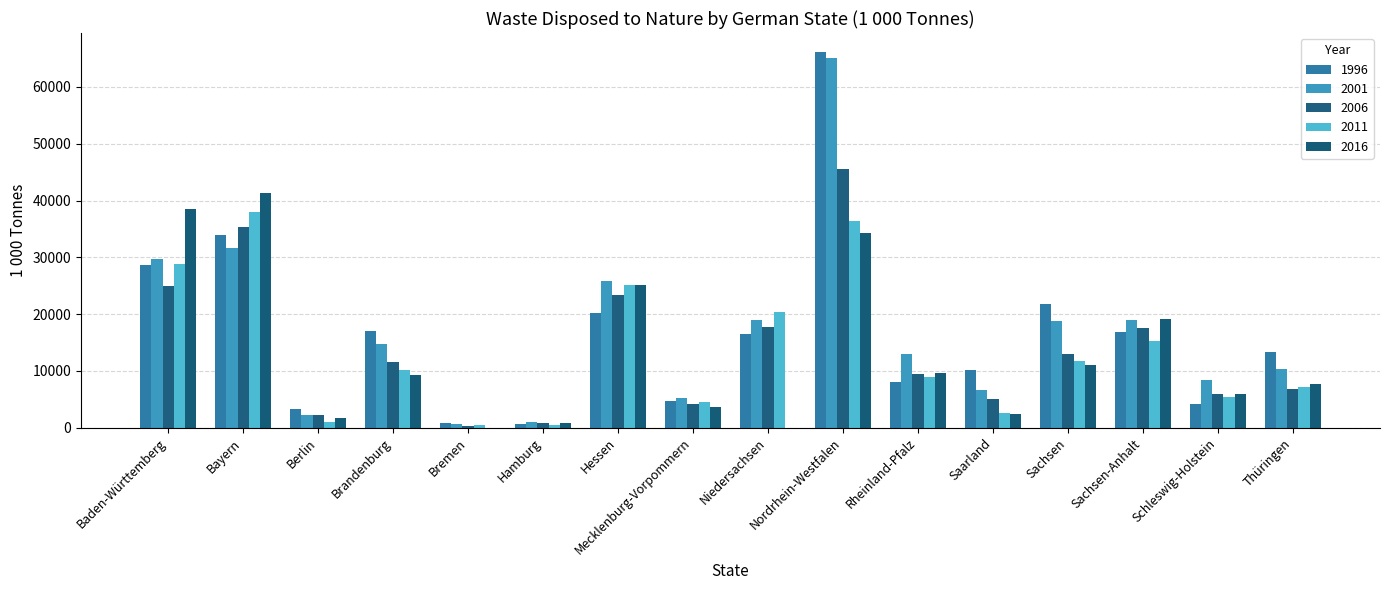

What is the greatest value displayed?

66194.8